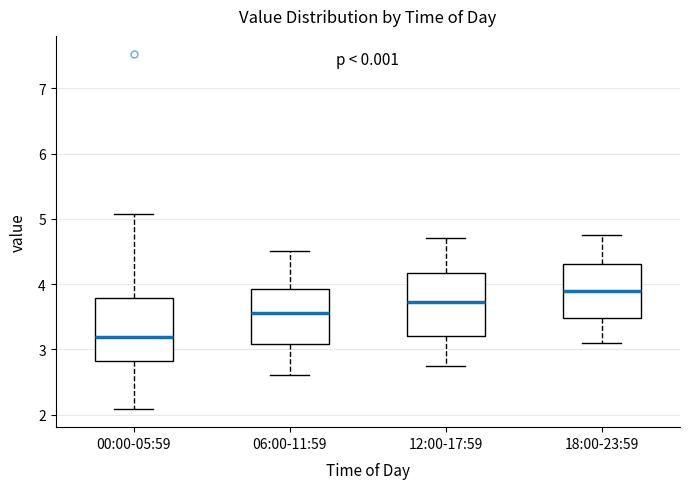

Reading left to right, transcribe this box plot: for each box, give where its median line is, the range the box spans, and where its two whiskers end, as read against the y-axis. The values are not printed on the chart, so give them approximately, as read against the axis.

00:00-05:59: median 3.2, box 2.8 to 3.8, whiskers 2.1 to 5.1
06:00-11:59: median 3.6, box 3.1 to 3.9, whiskers 2.6 to 4.5
12:00-17:59: median 3.7, box 3.2 to 4.2, whiskers 2.8 to 4.7
18:00-23:59: median 3.9, box 3.5 to 4.3, whiskers 3.1 to 4.8